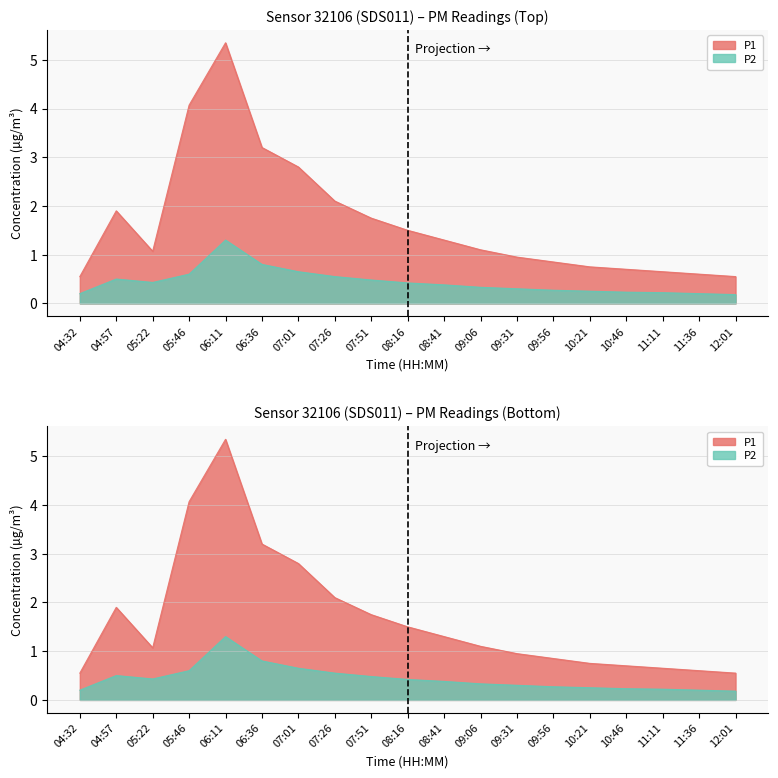

Where is the first local minimum for P1?

05:22